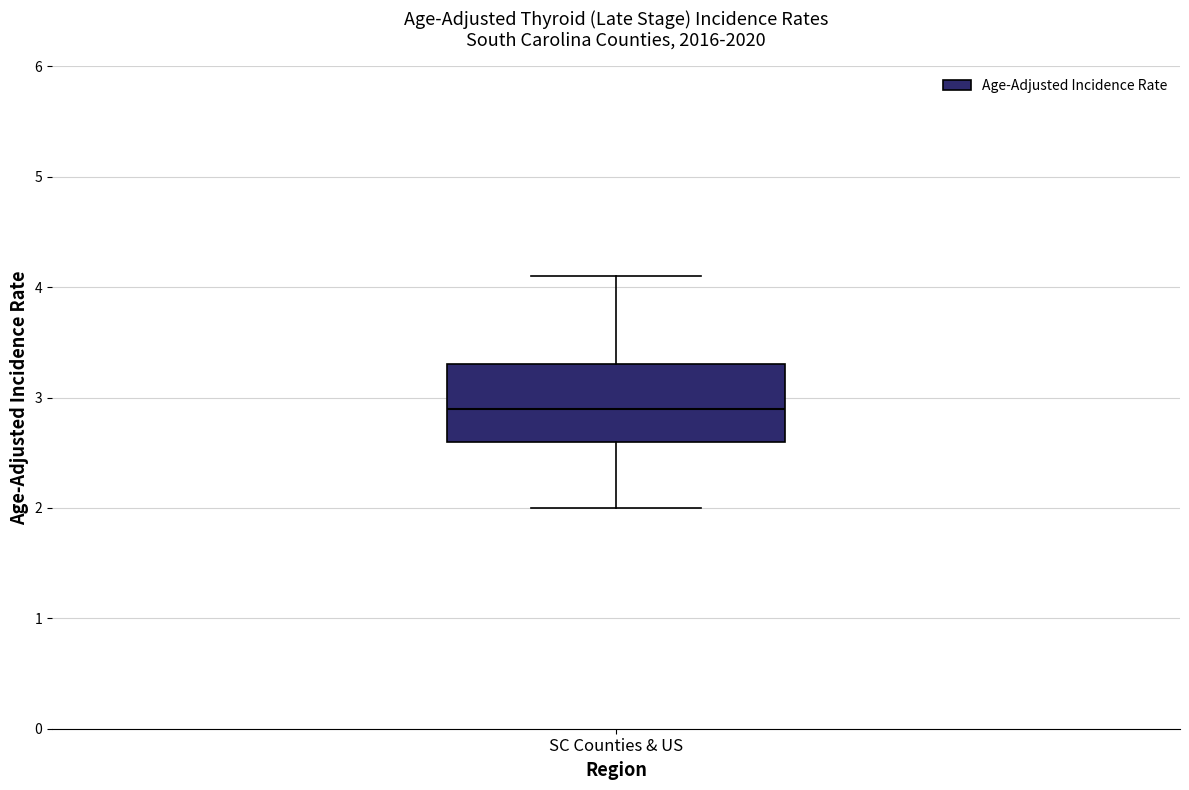

Read this box plot against the y-axis: the position of the median line, the range covered by the box, and the ends of both whiskers. The values are not printed on the chart, so give them approximately, as read against the axis.

median 2.9, box 2.6 to 3.3, whiskers 2.0 to 4.1